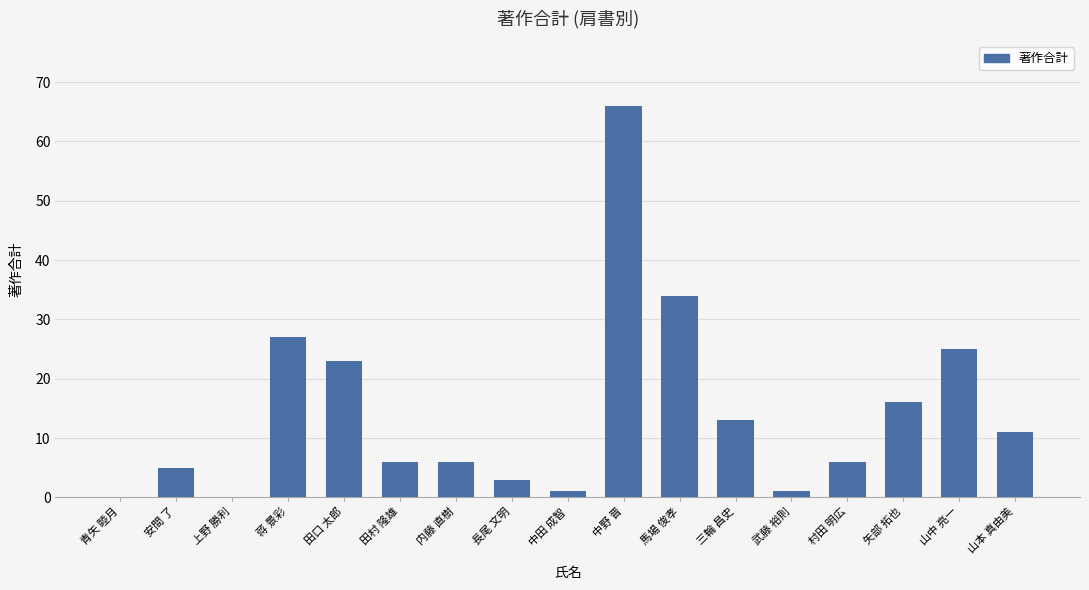

What is the difference between the values at 山本 真由美 and 中野 晋?

55